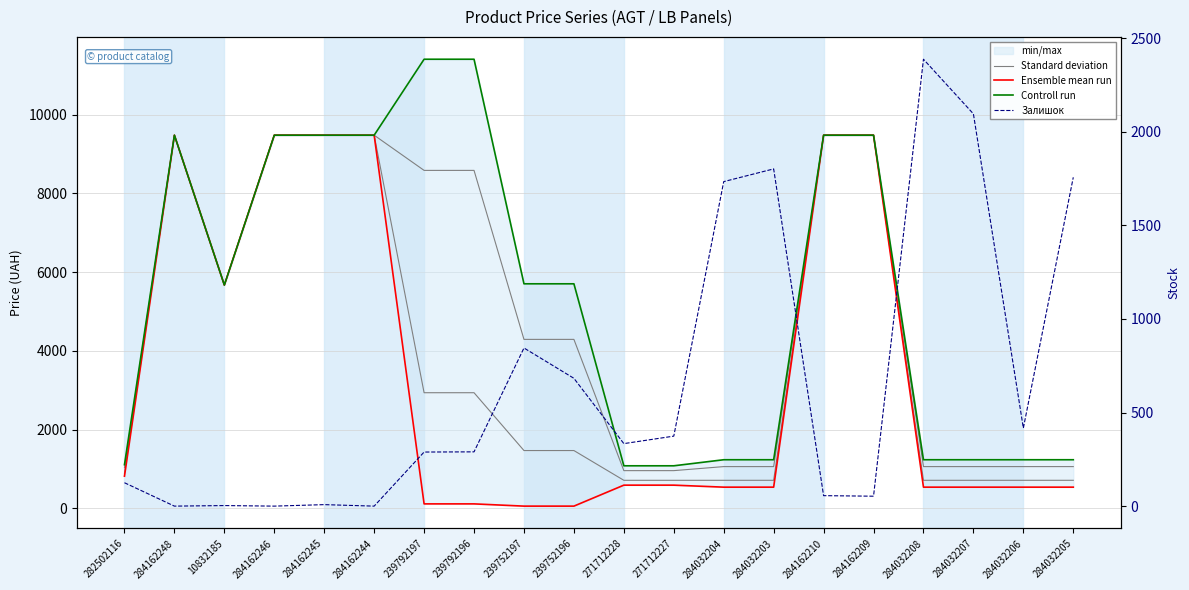

True or false: Controll run and Ensemble mean run intersect in this chart.

False